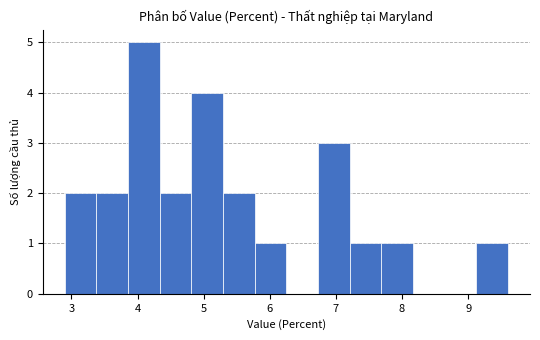

Over which range of the x-axis is the bar tallest?

3.9 to 4.3